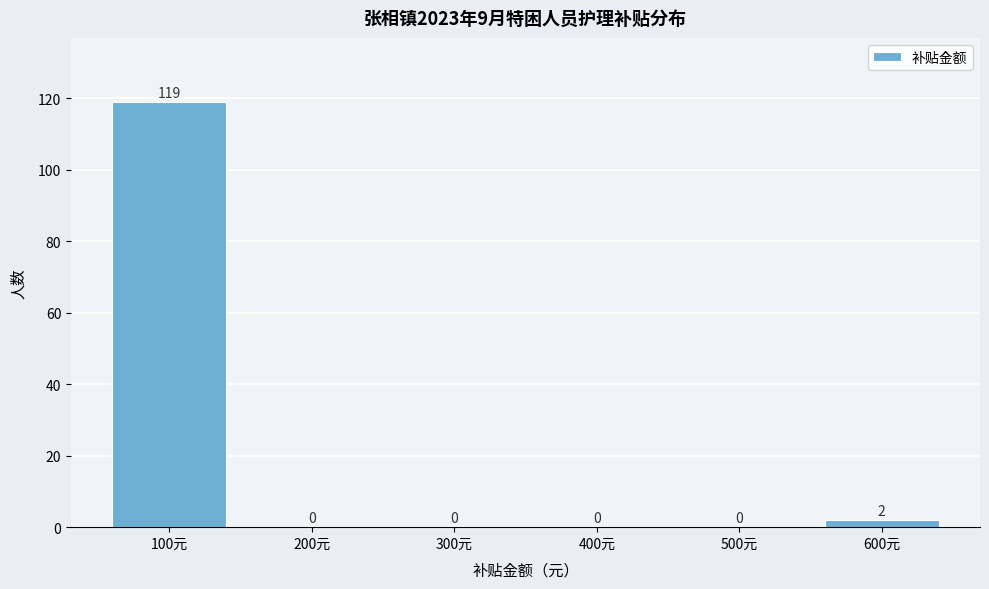

Reading right to left, what are all the values shown in this chart?

600元=2	500元=0	400元=0	300元=0	200元=0	100元=119